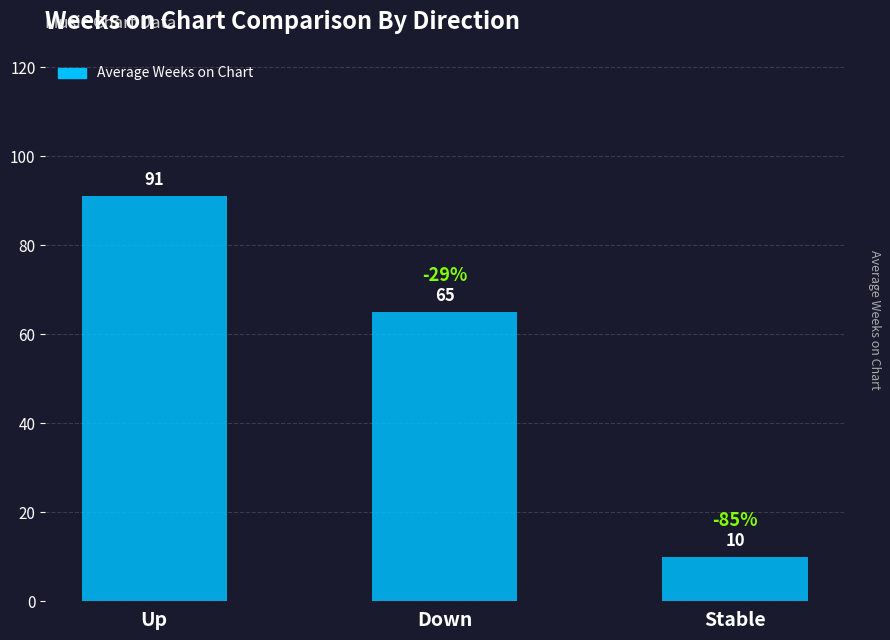

What is the difference between the maximum and second lowest values?

26.0